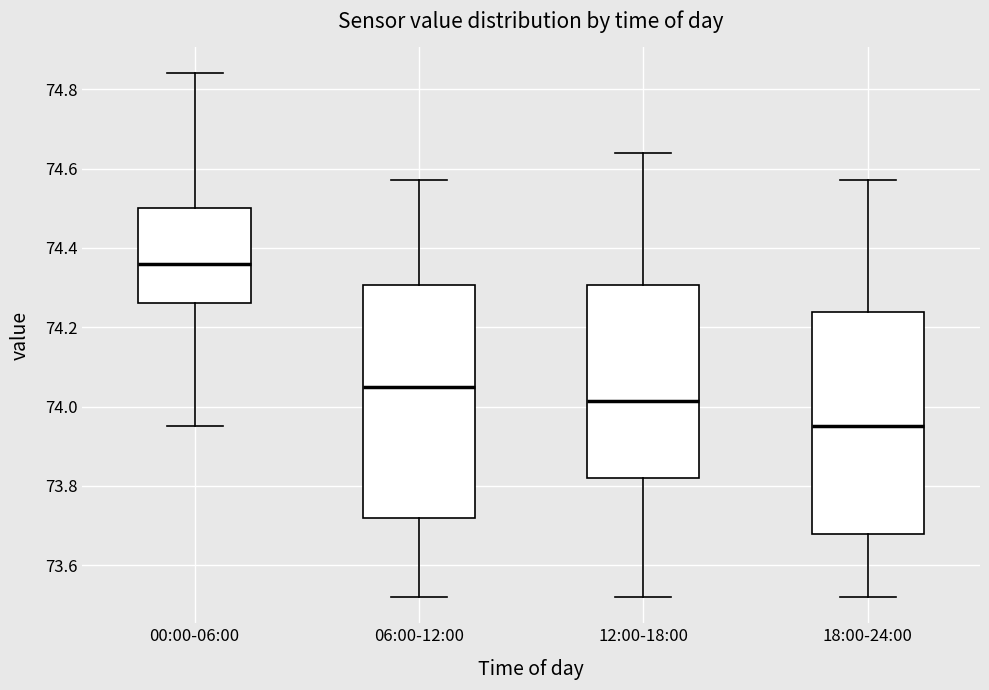

Which box's median line is the lowest?

18:00-24:00